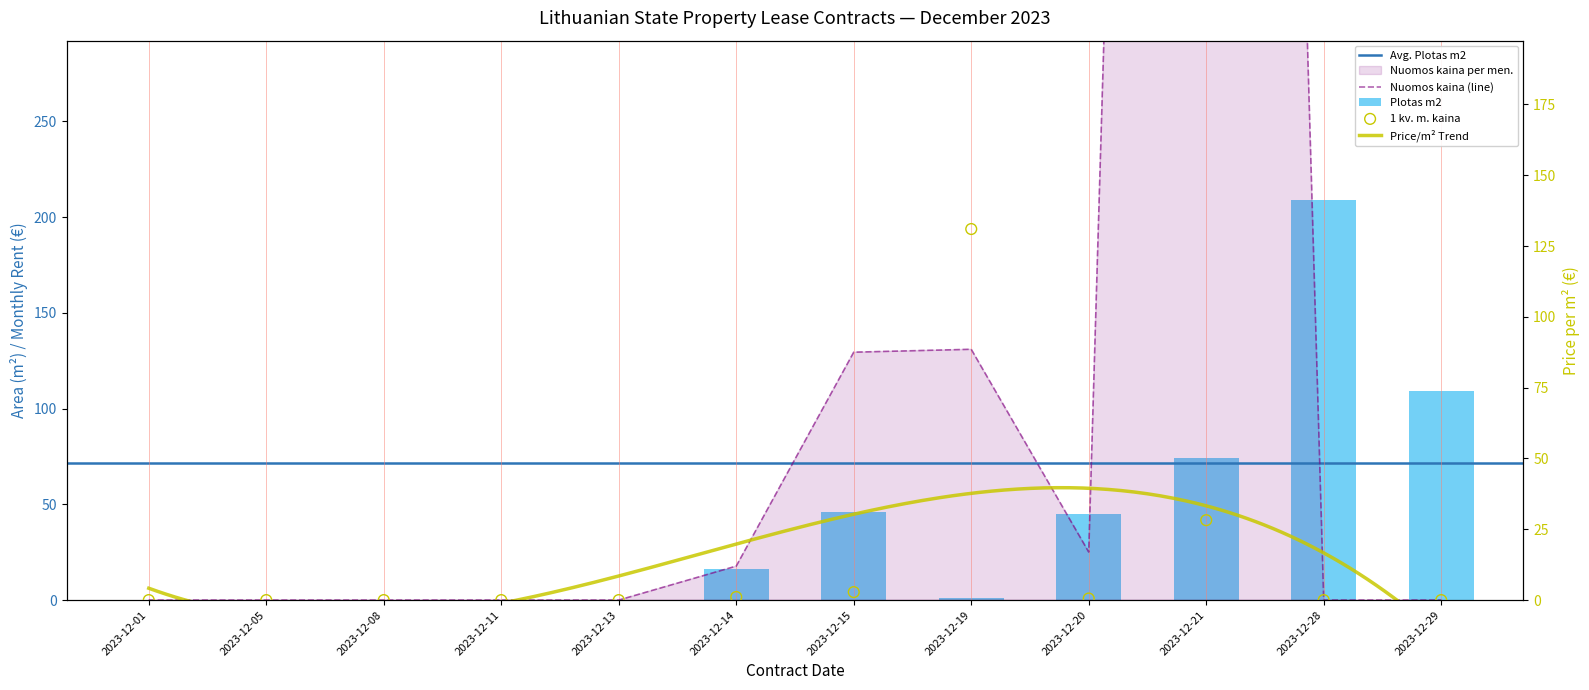

Which series reaches the maximum Y coordinate?

Nuomos kaina per men.